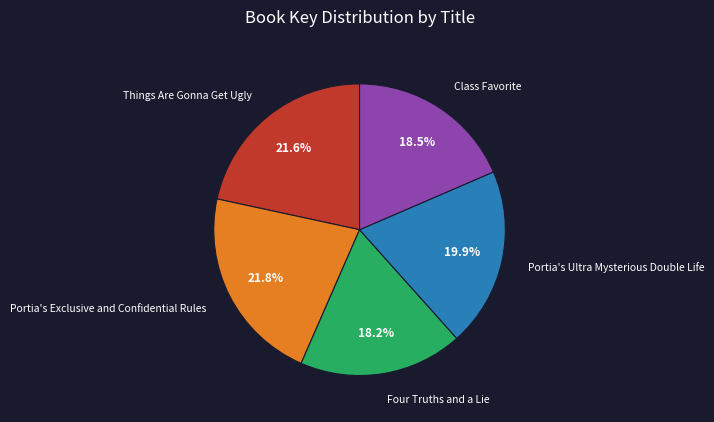

To the nearest percent, what percentage of the pie is Portia's Ultra Mysterious Double Life?

20%